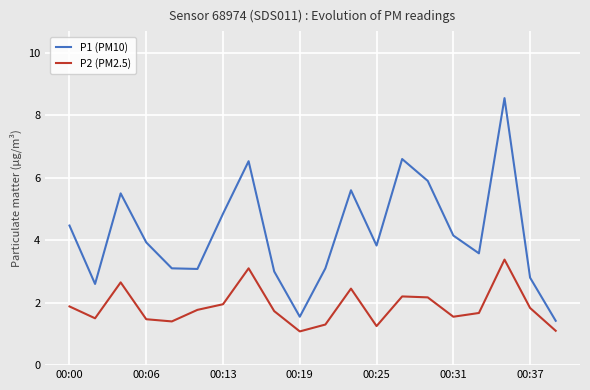

List the series in order of their peak value, lowest first.

P2 (PM2.5), P1 (PM10)